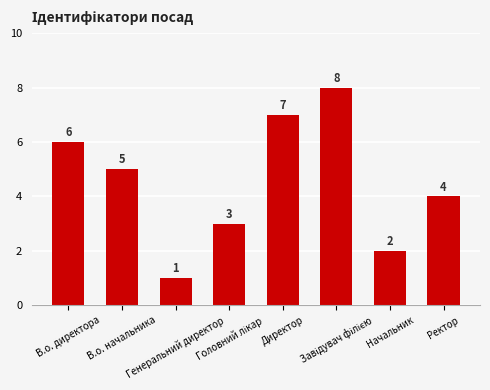

What is the greatest value displayed?

8